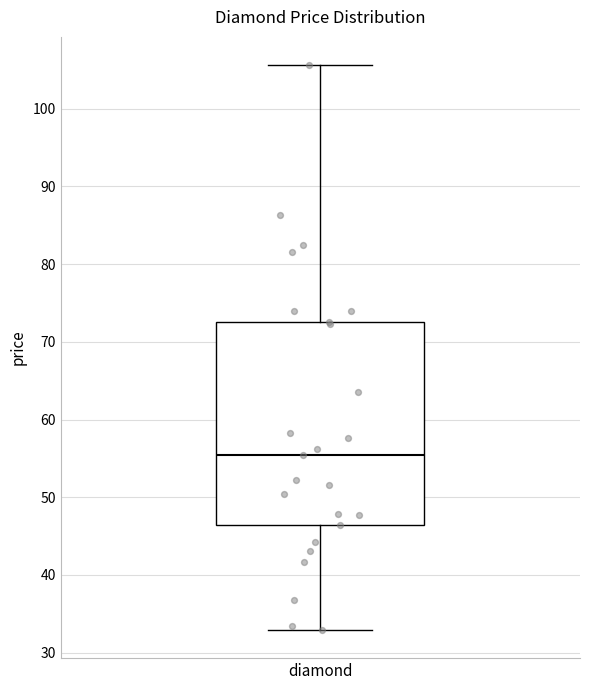

Where does the lower whisker of the box for diamond end on the y-axis? The values are not printed on the chart, so give them approximately, as read against the axis.

33